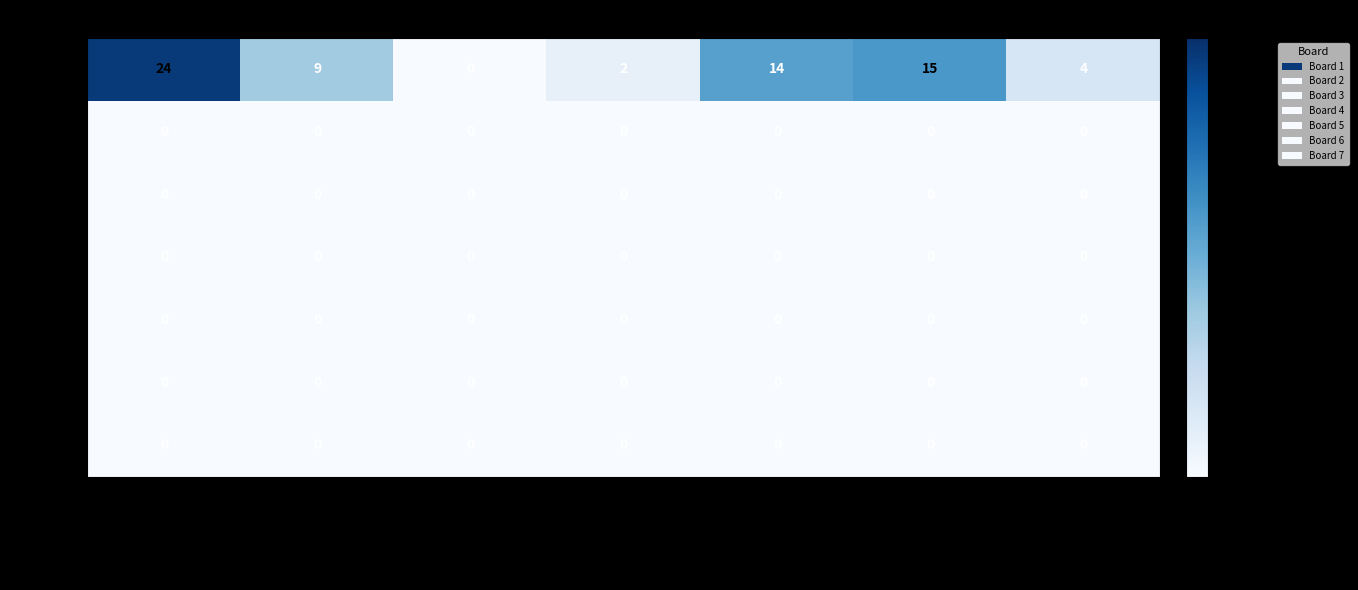

What is the total value across all series at Kugathas Selvarasha?

4